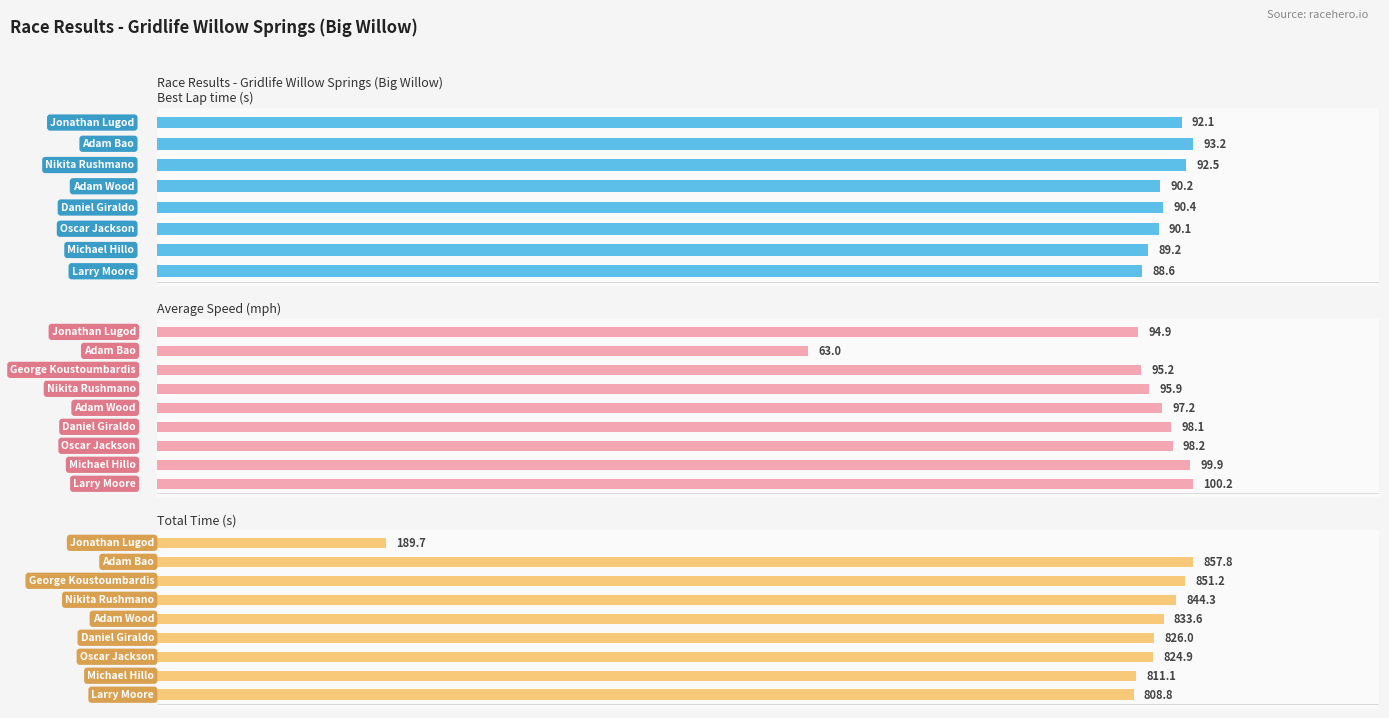

Which has a higher value, Jonathan Lugod or George Koustoumbardis?

George Koustoumbardis